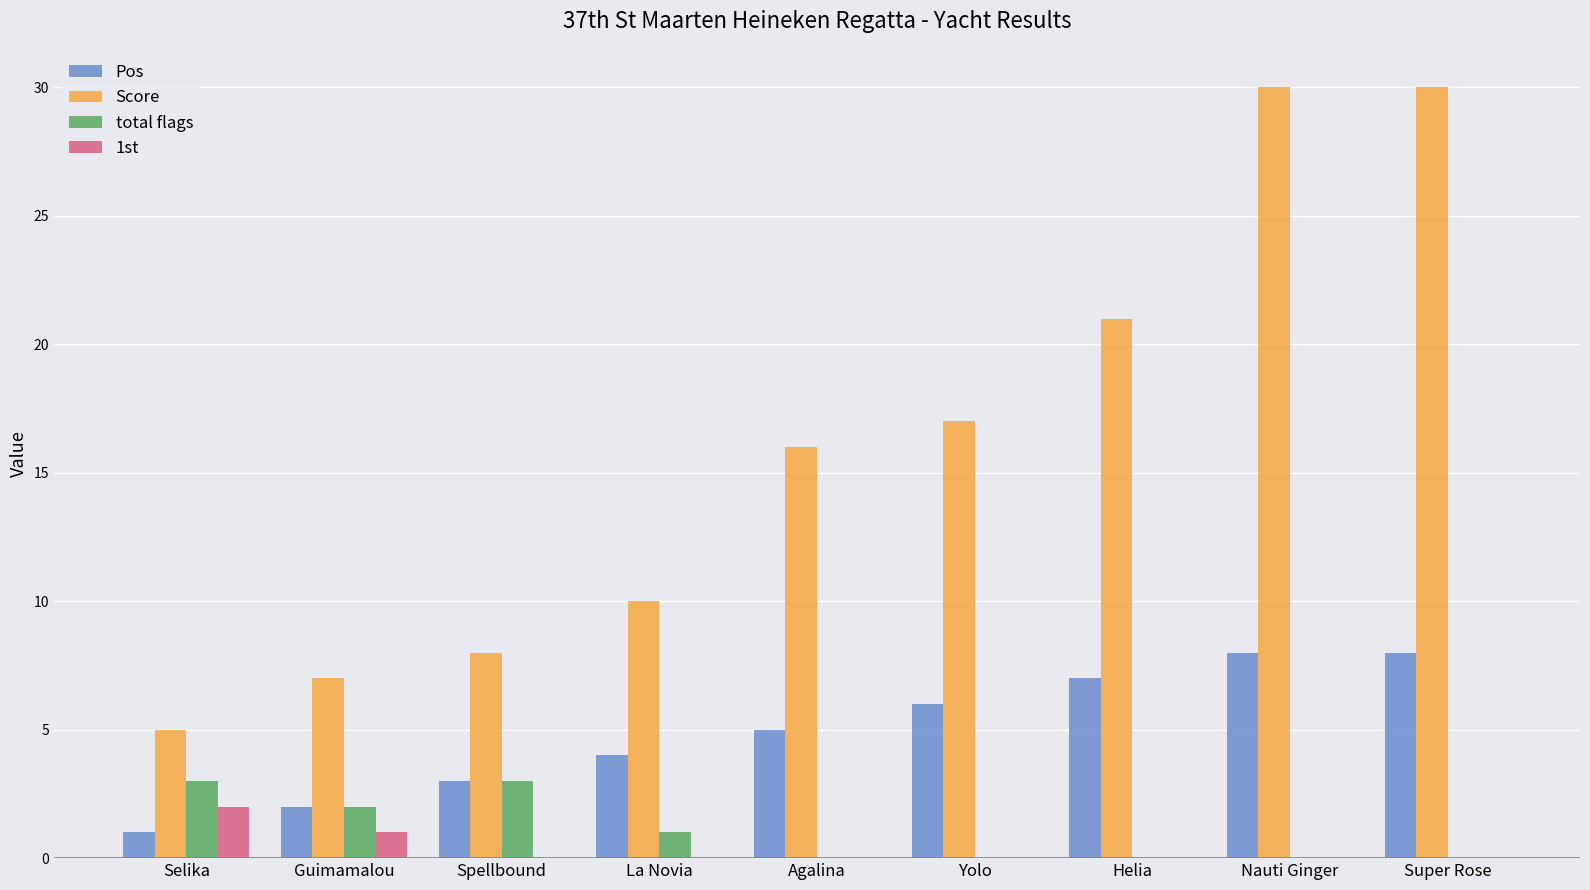

What is the highest value of the Pos series?

8